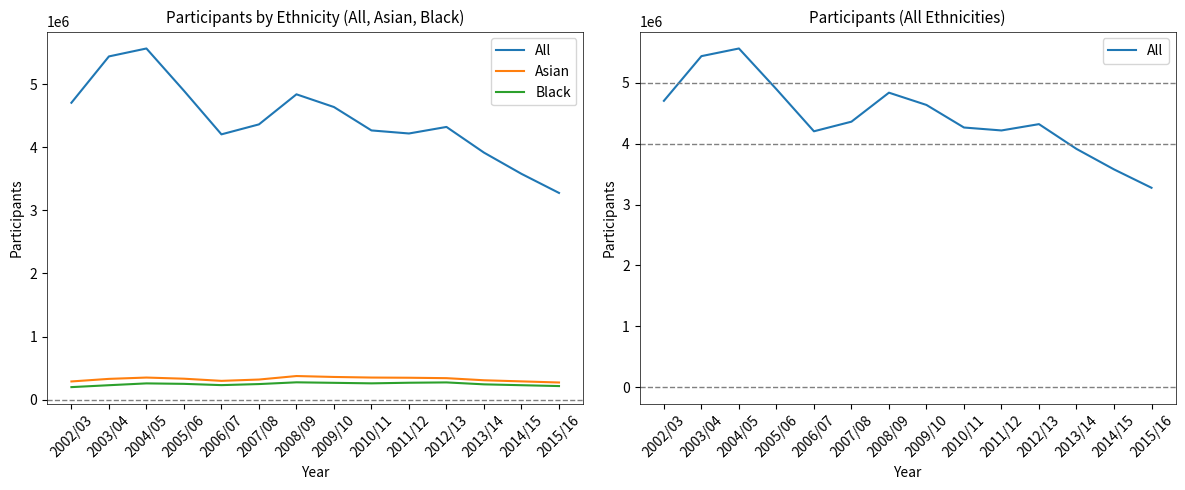

What is the average value of the Black series?

245454